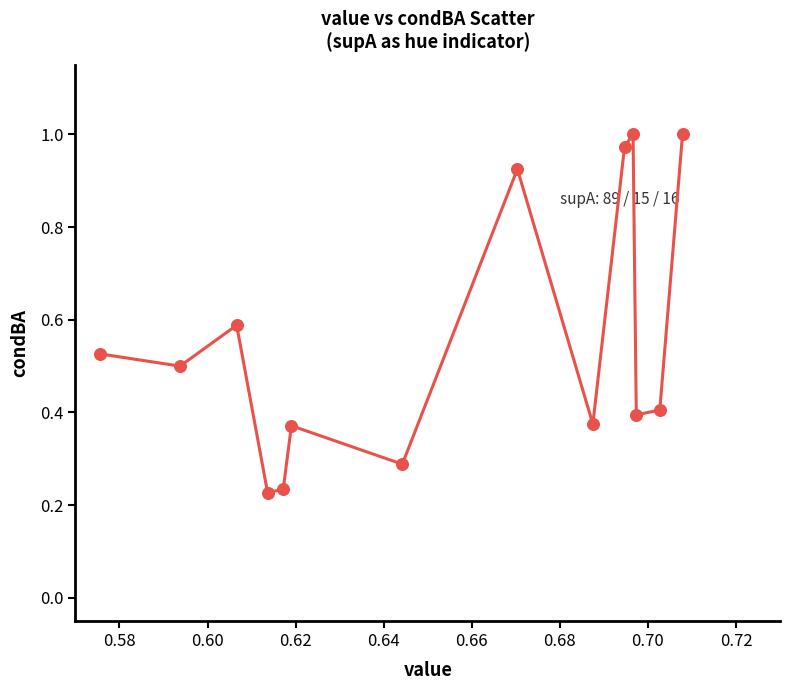

What is the range of Y values (max minus min)?

0.8